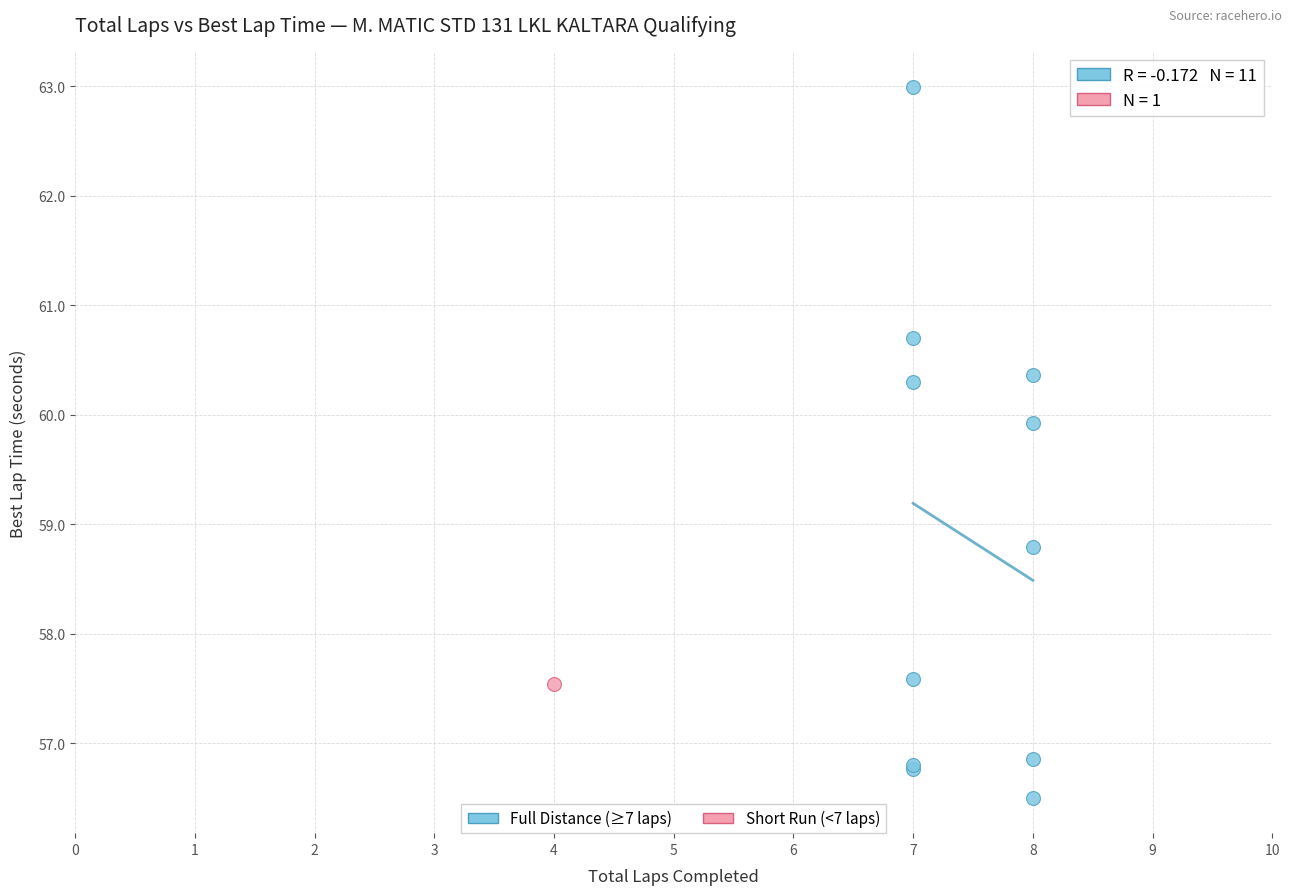

What are all the series names shown in the legend?

Full Distance (≥7 laps), Short Run (<7 laps)